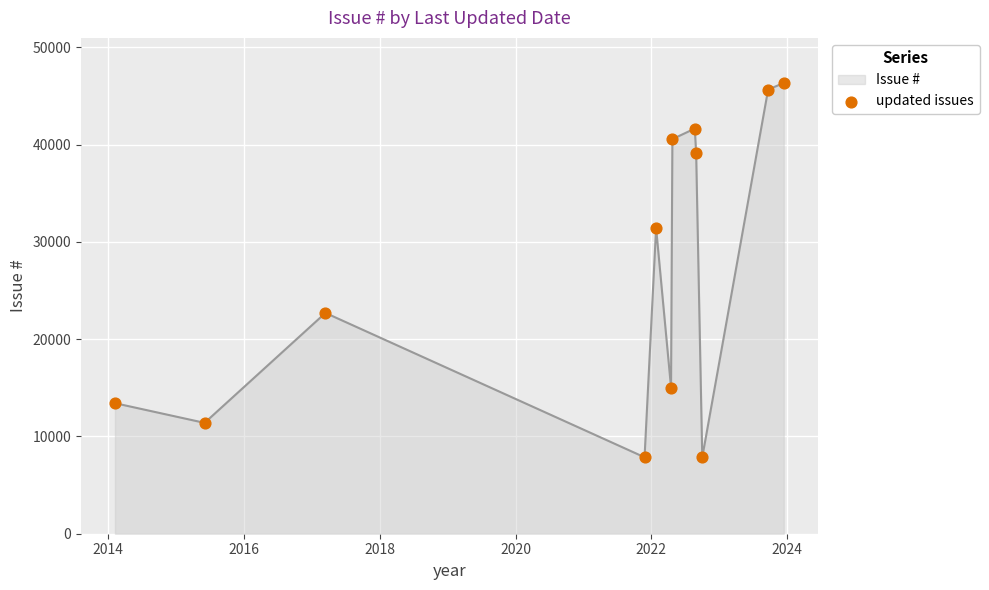

What is the difference between the maximum and minimum values?

38482